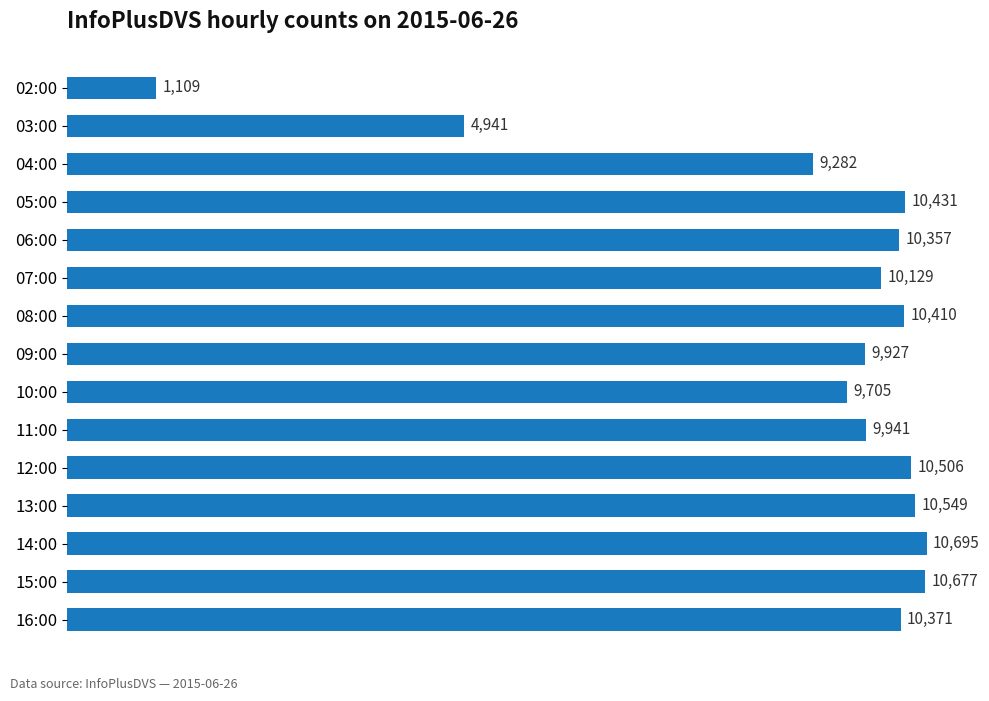

List the labels in order of value, smallest first.

02:00, 03:00, 04:00, 10:00, 09:00, 11:00, 07:00, 06:00, 16:00, 08:00, 05:00, 12:00, 13:00, 15:00, 14:00